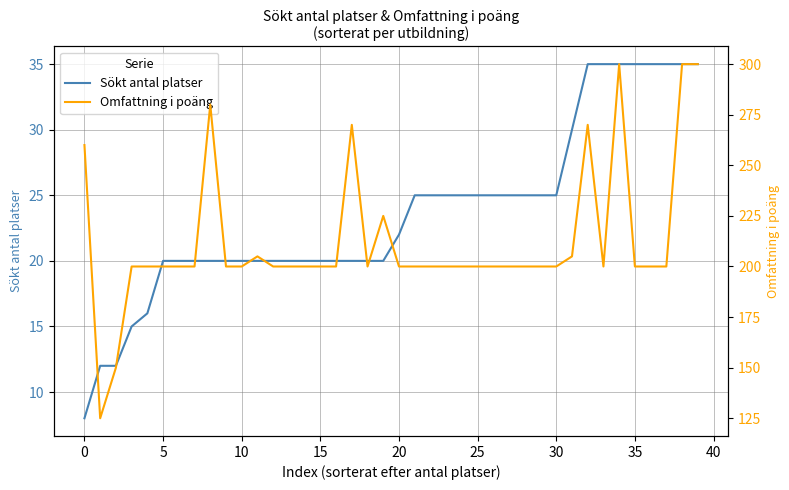

What is the minimum value shown in the chart?

8